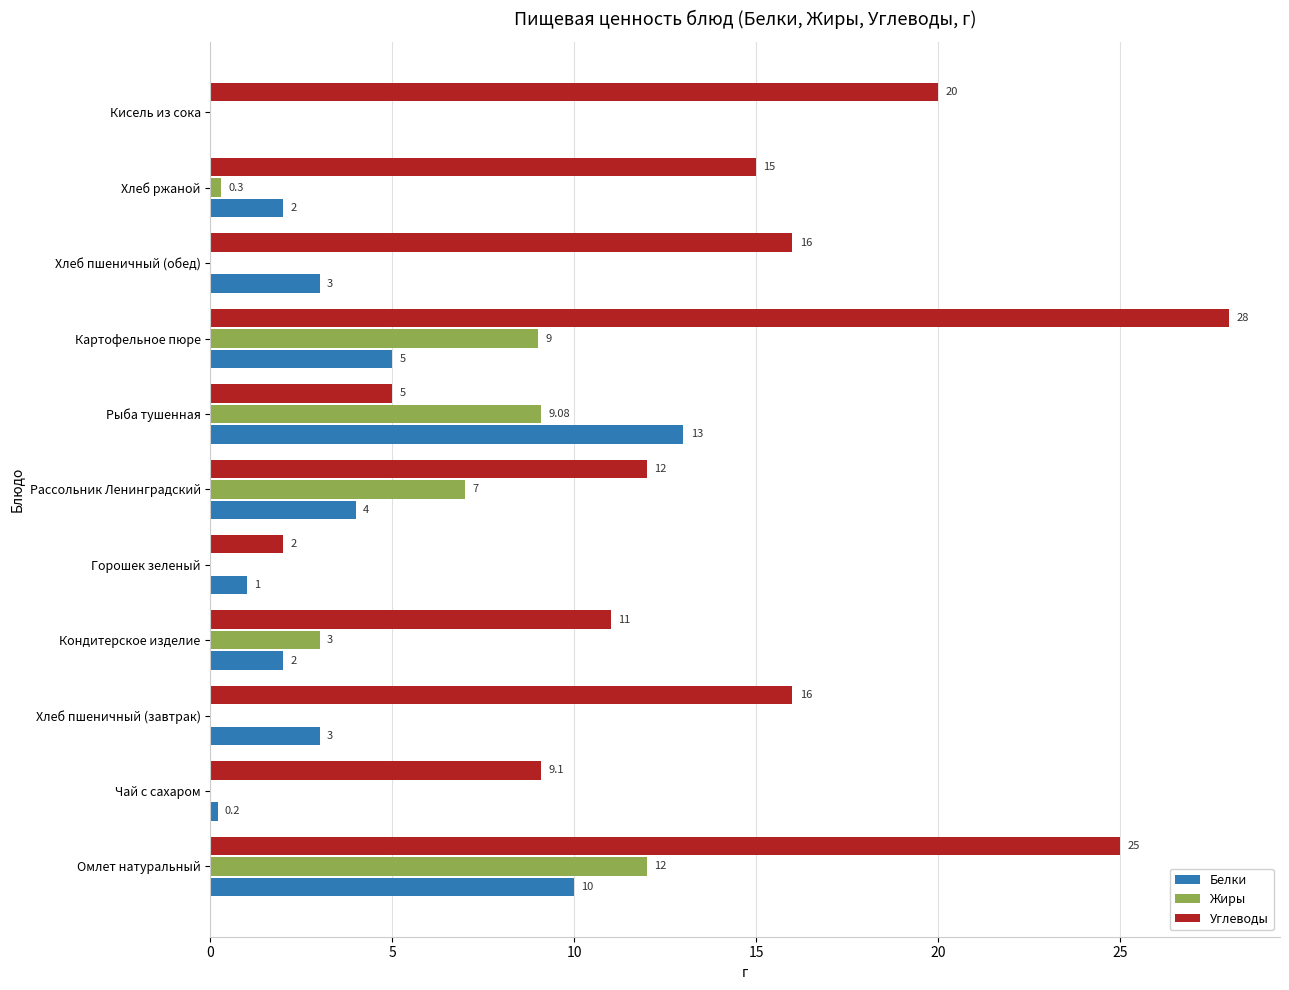

At which label does Жиры reach its peak?

Омлет натуральный